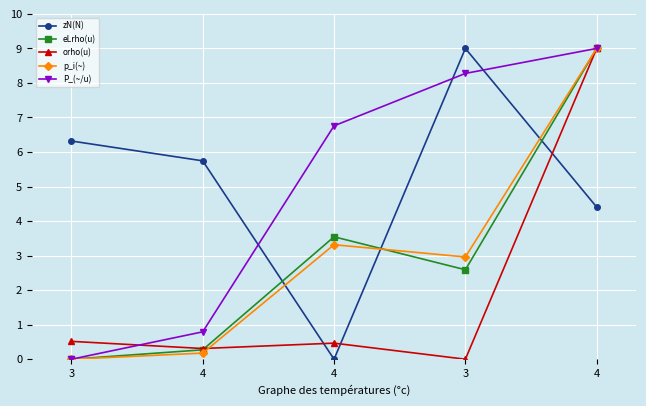

Count the number of data series in this chart.

5